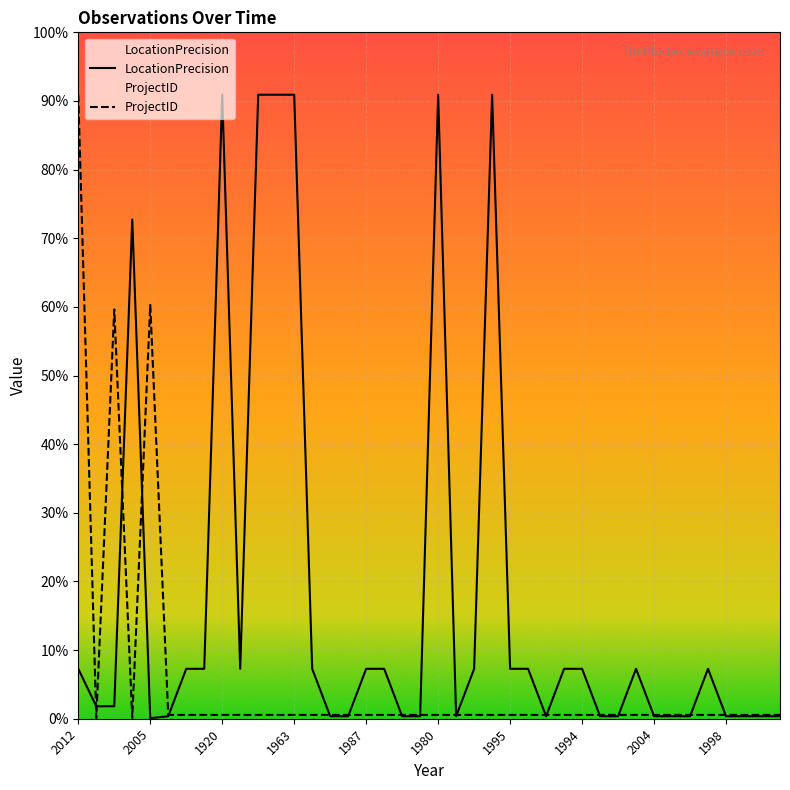

True or false: LocationPrecision and ProjectID intersect in this chart.

True